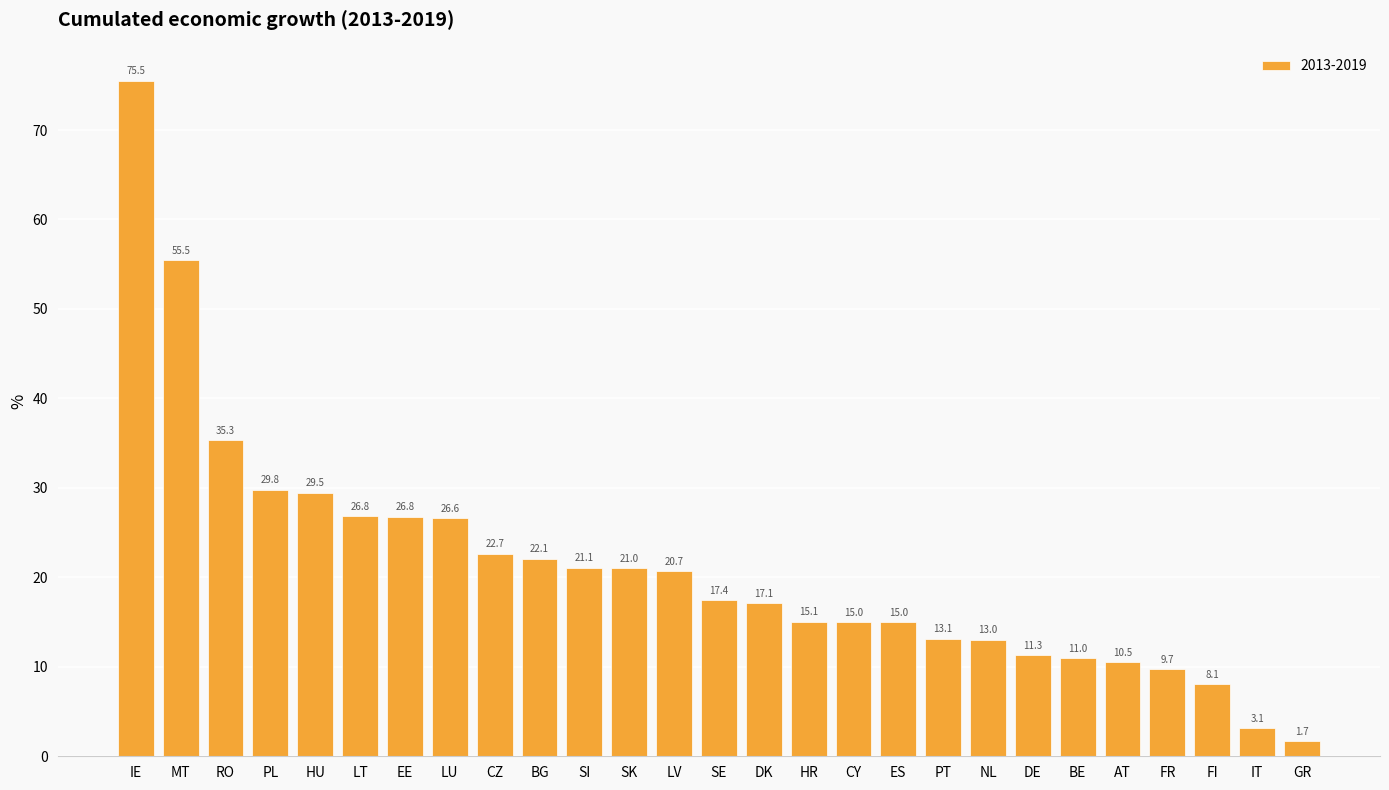

Reading left to right, what are all the values shown in this chart?

IE=75.5	MT=55.5	RO=35.3	PL=29.8	HU=29.5	LT=26.8	EE=26.8	LU=26.6	CZ=22.7	BG=22.1	SI=21.1	SK=21.0	LV=20.7	SE=17.4	DK=17.1	HR=15.1	CY=15.0	ES=15.0	PT=13.1	NL=13.0	DE=11.3	BE=11.0	AT=10.5	FR=9.7	FI=8.1	IT=3.1	GR=1.7